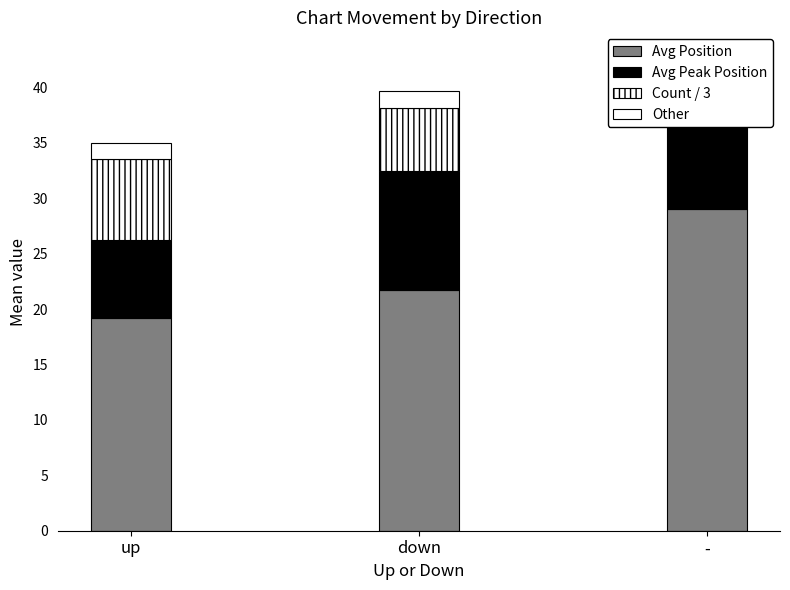

The value of Avg Peak Position at down is 10.8. True or false?

True